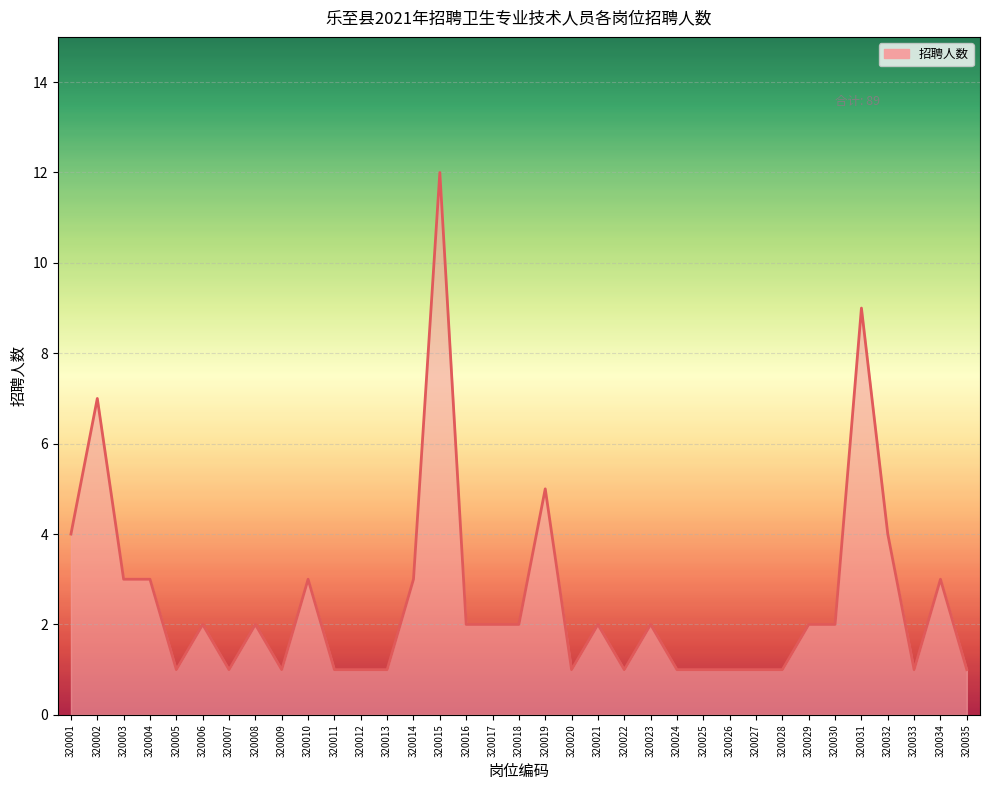

What is the sum of the values at 320003 and 320027?

4